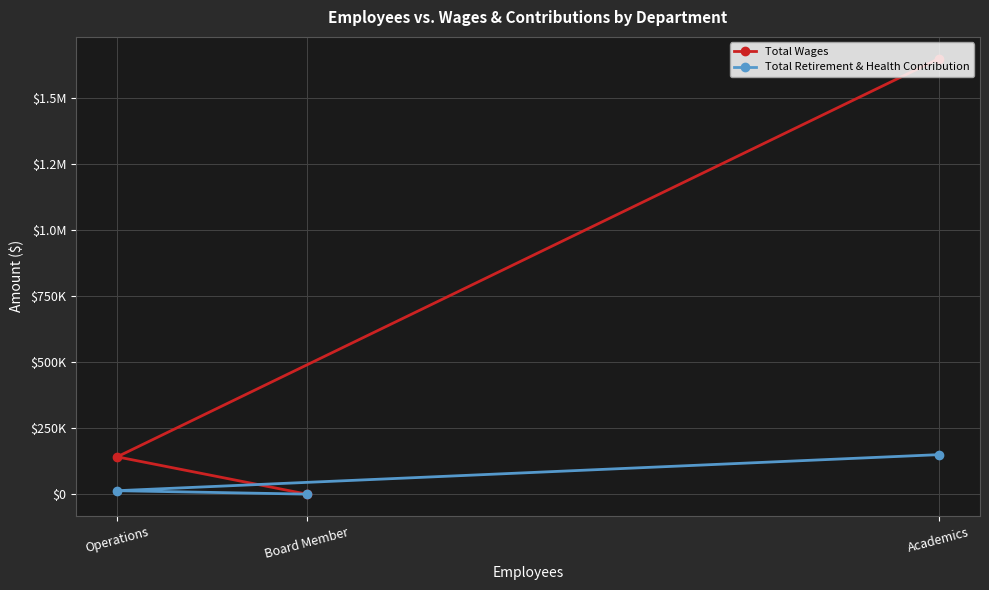

Does the chart have visible grid lines?

Yes